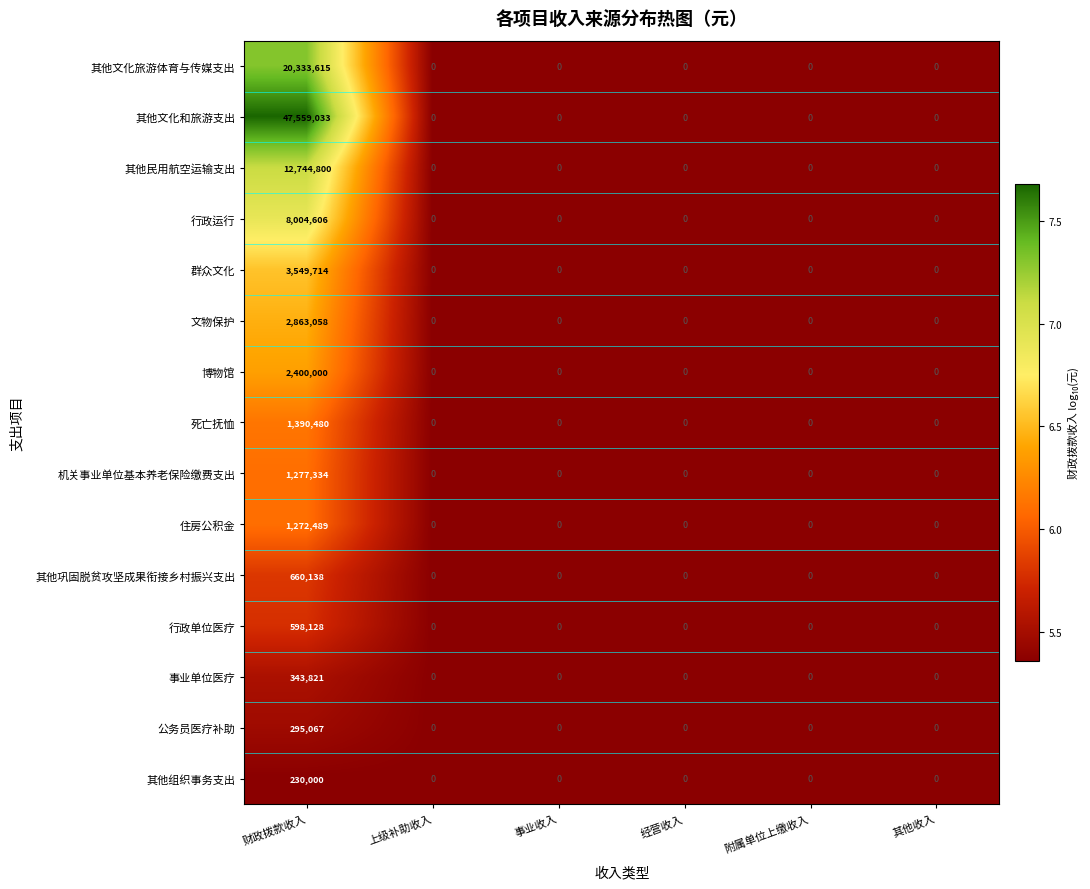

Which series has the largest range (max minus min)?

其他文化和旅游支出